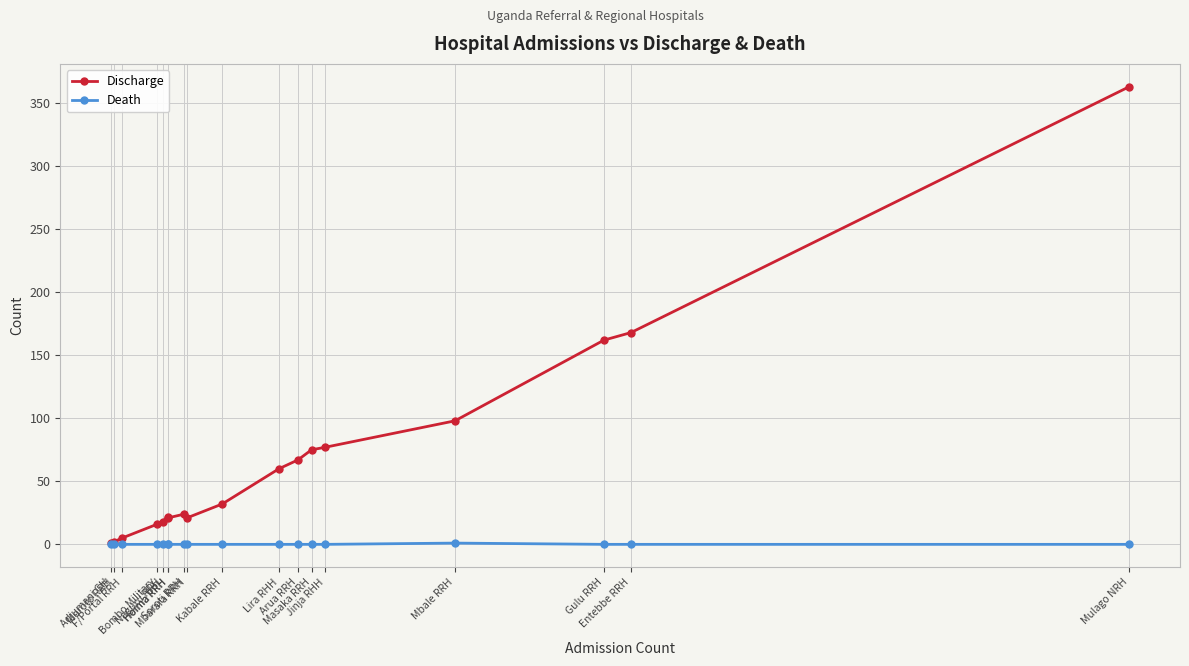

How many interior local peaks does the Discharge series have?

2